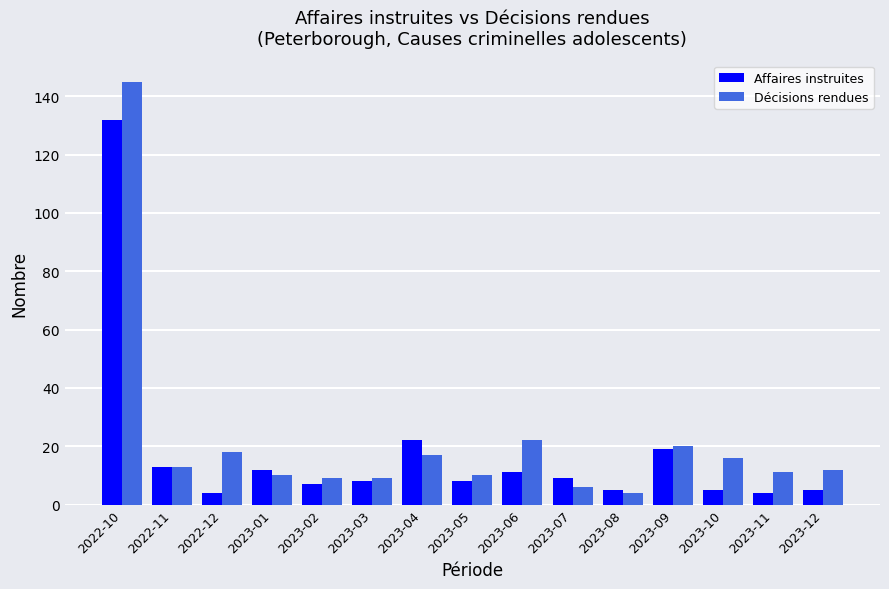

At how many categories does at least one series exceed 32?

1